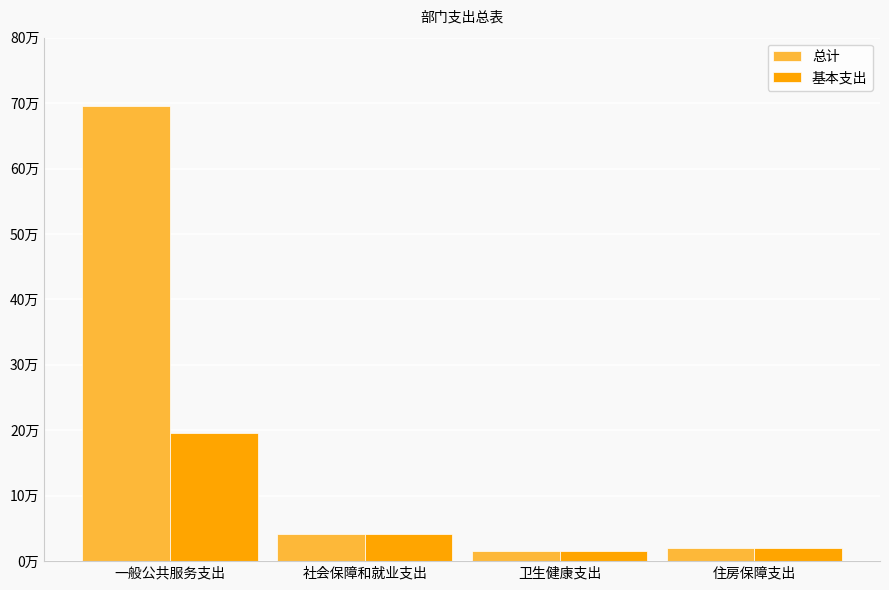

What is the sum of the 基本支出 values at 卫生健康支出 and 一般公共服务支出?

21.1